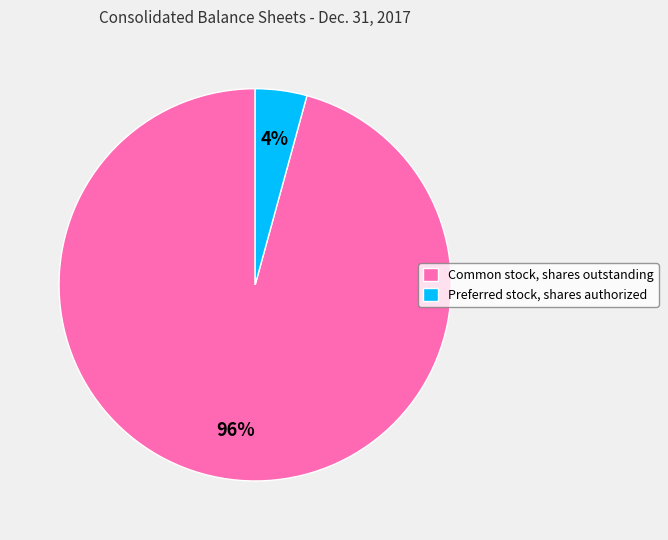

Do Common stock, shares outstanding and Preferred stock, shares authorized together represent more than half of the pie?

Yes